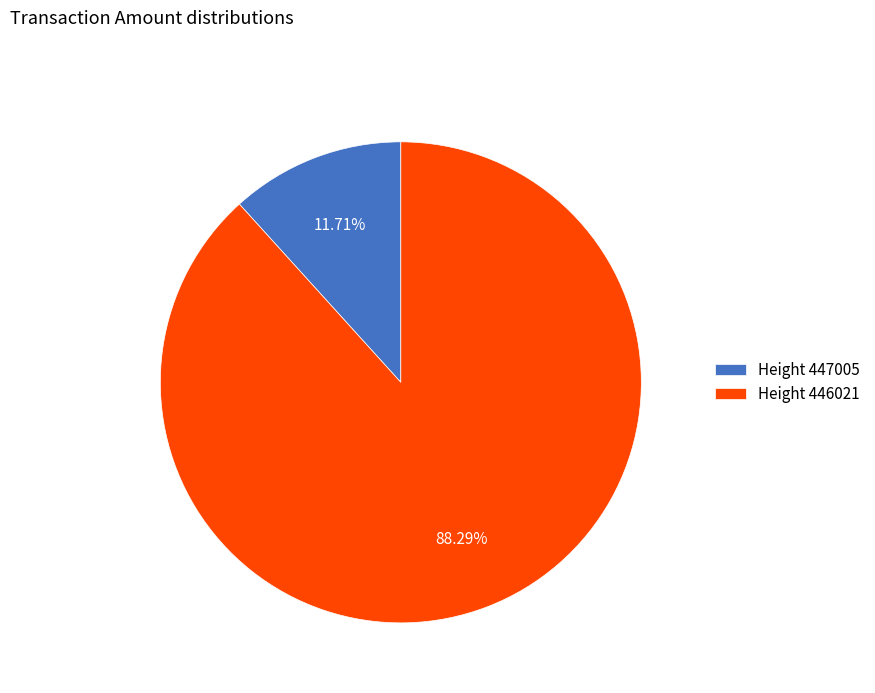

Rank the categories by value from lowest to highest.

Height 447005, Height 446021